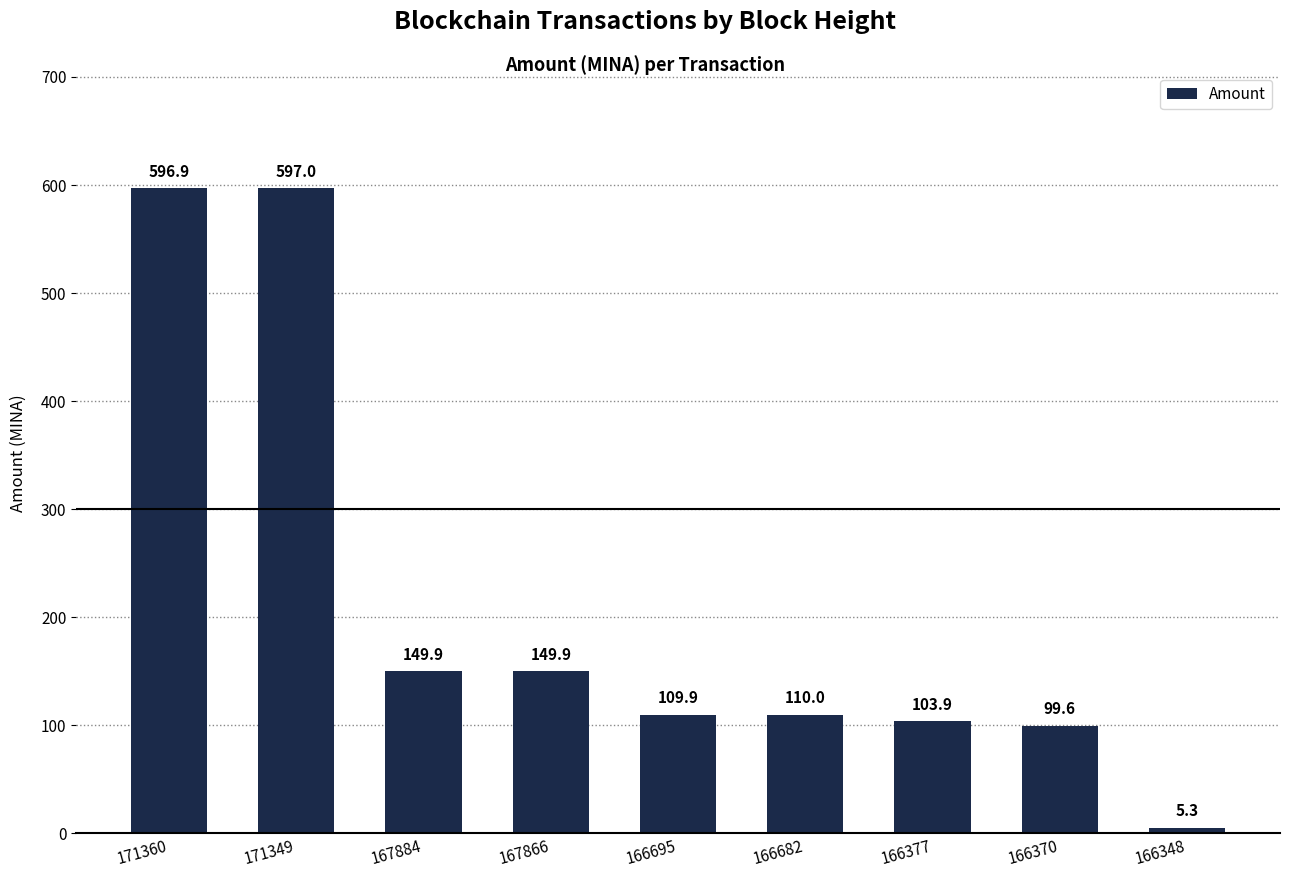

How many data points are less than 109?

3